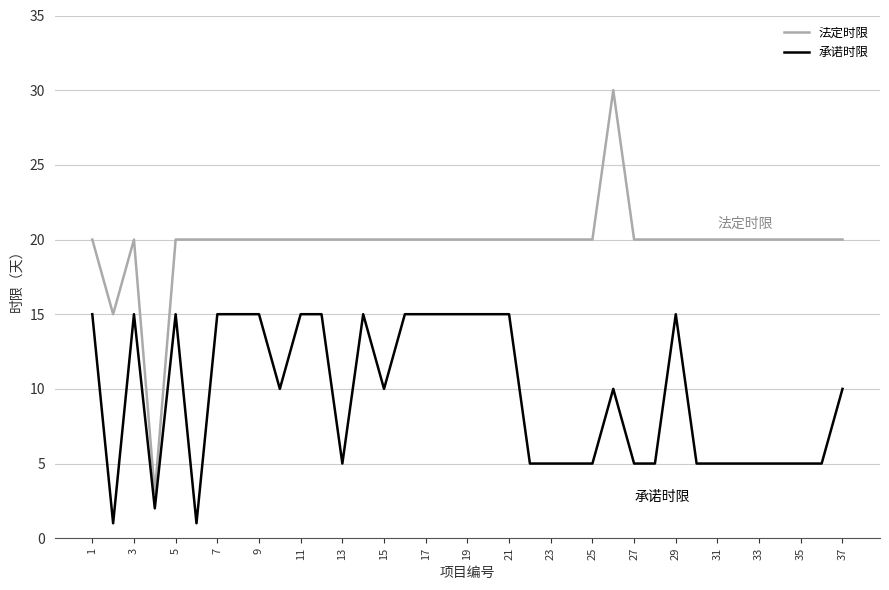

Reading left to right, extract all data points from this chart.

法定时限: 20	15	20	3	20	20	20	20	20	20	20	20	20	20	20	20	20	20	20	20	20	20	20	20	20	30	20	20	20	20	20	20	20	20	20	20	20
承诺时限: 15	1	15	2	15	1	15	15	15	10	15	15	5	15	10	15	15	15	15	15	15	5	5	5	5	10	5	5	15	5	5	5	5	5	5	5	10